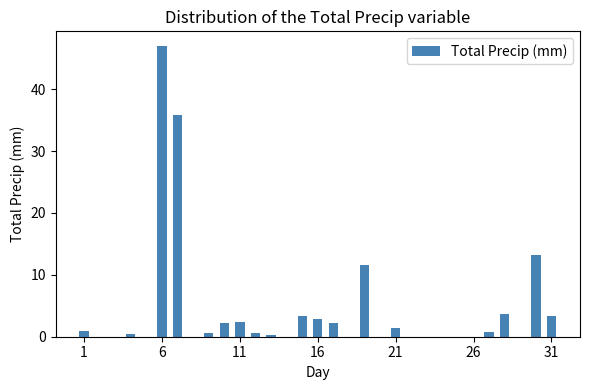

What is the sum of all values?

132.6